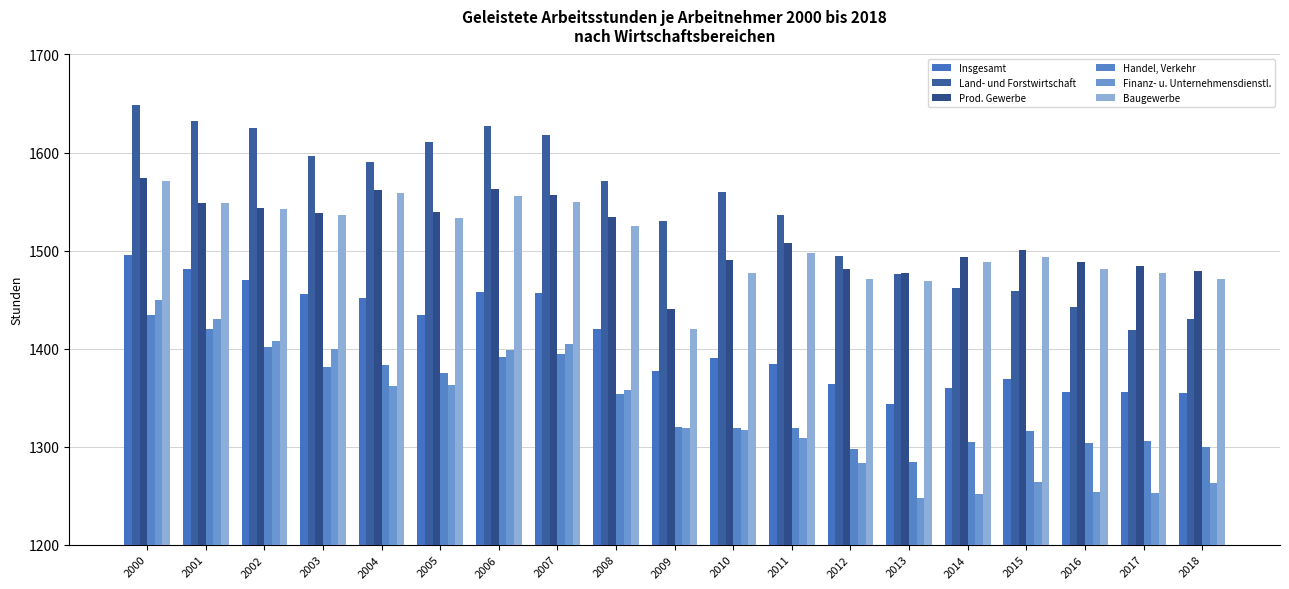

Does the chart contain stacked bars?

No